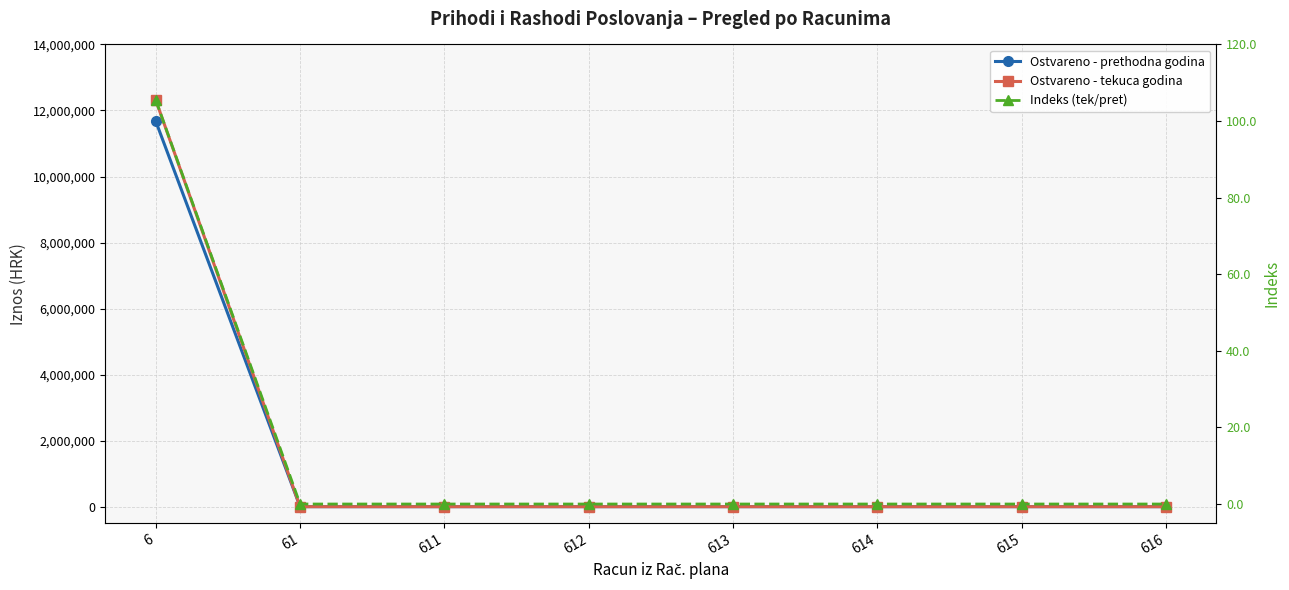

What is the difference between the maximum and minimum values in the Ostvareno - prethodna godina series?

11672618.0